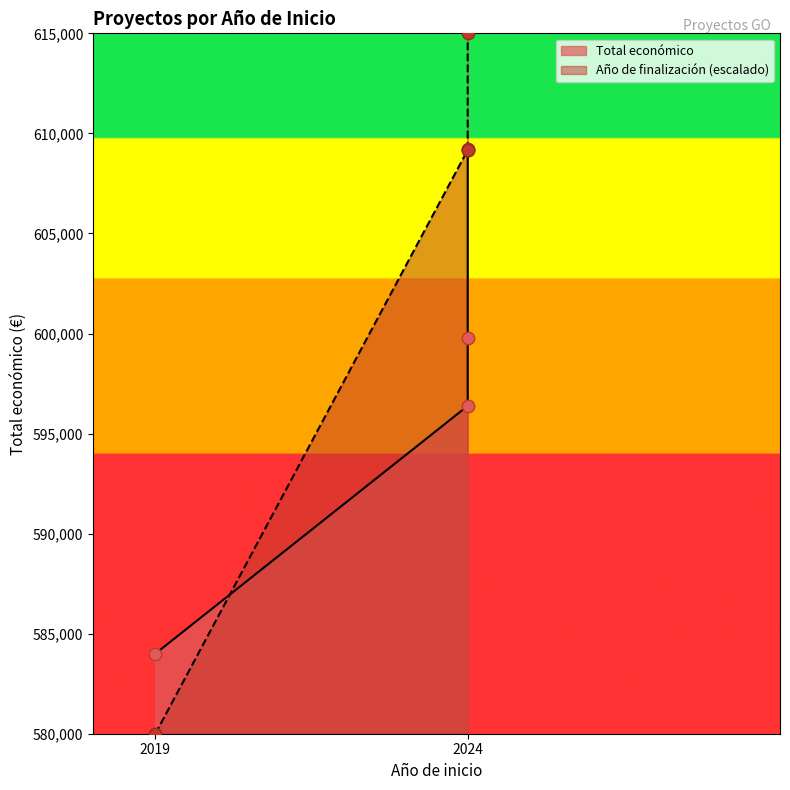

Which series contains the highest Y value?

Año de finalización